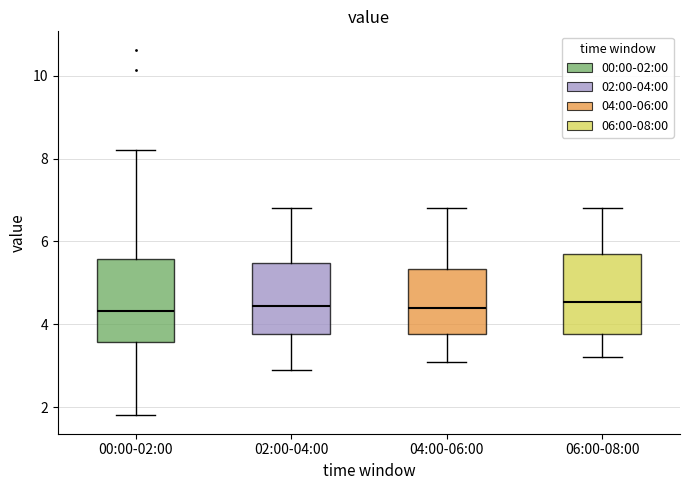

Where does the median line of the box for 00:00-02:00 sit on the y-axis? The values are not printed on the chart, so give them approximately, as read against the axis.

4.4